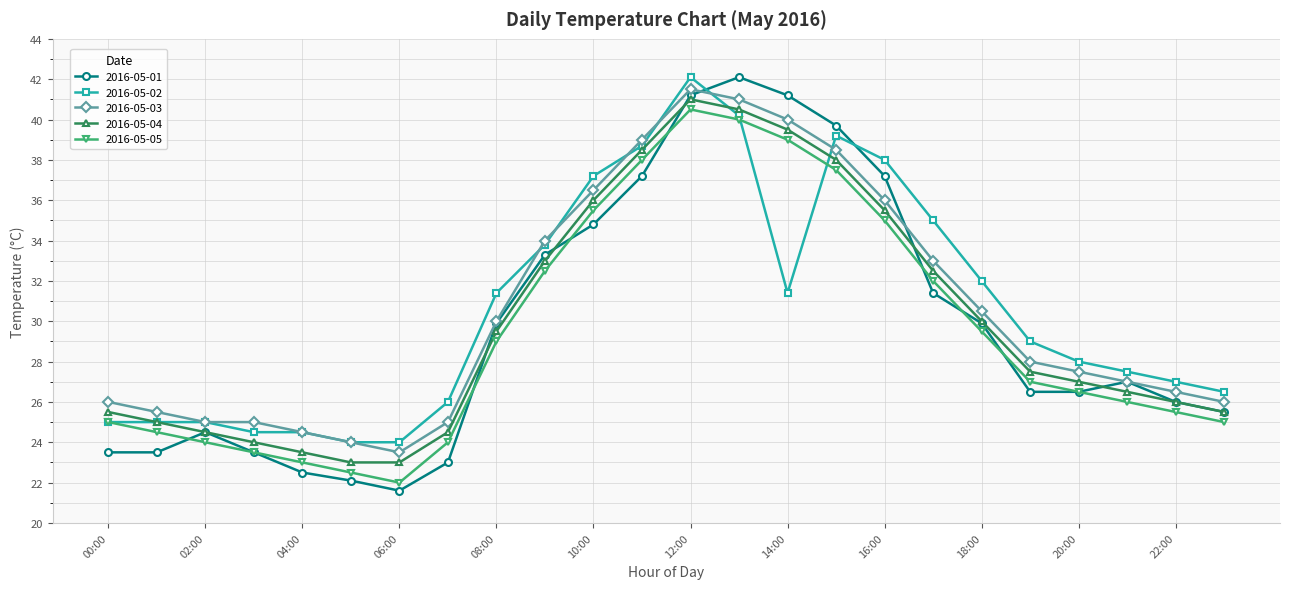

Which series has the largest range (max minus min)?

2016-05-01